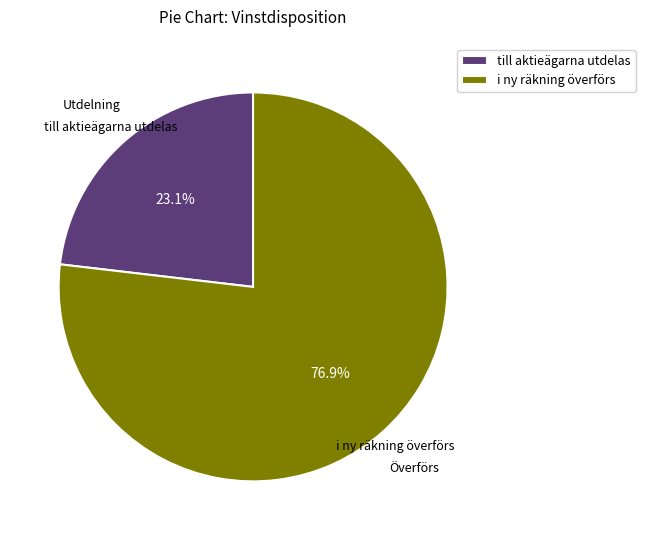

Is it true that i ny räkning överförs is 83% of the pie?

False